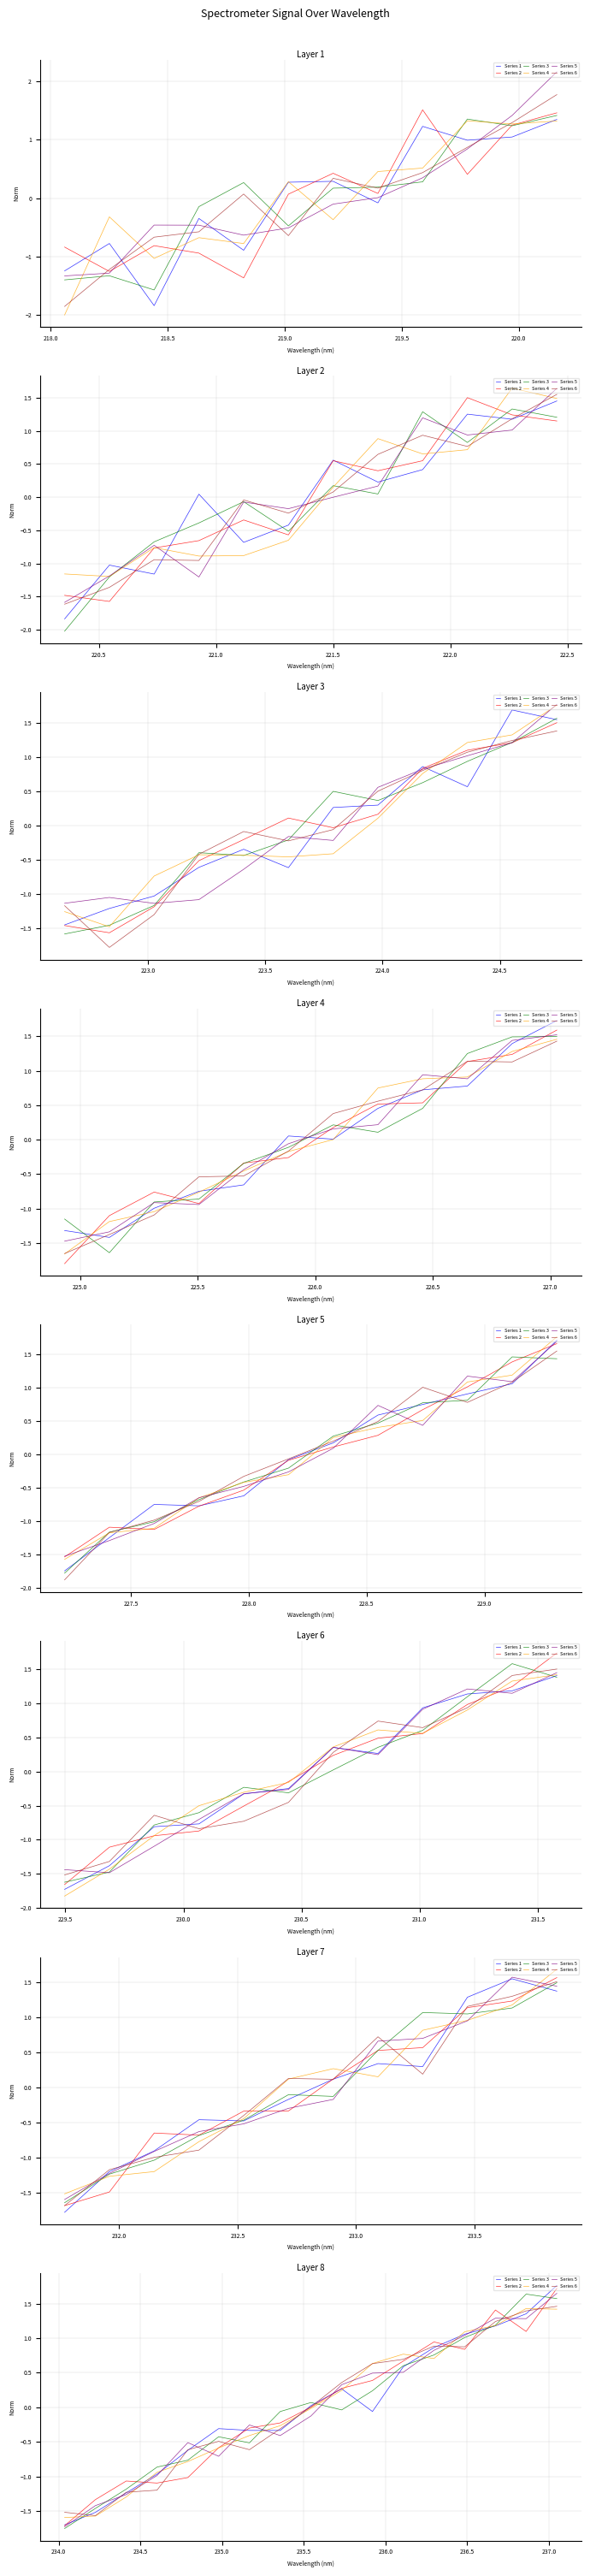

In Series 2, how many points are higher than both neighbors (excluding endpoints)?

3